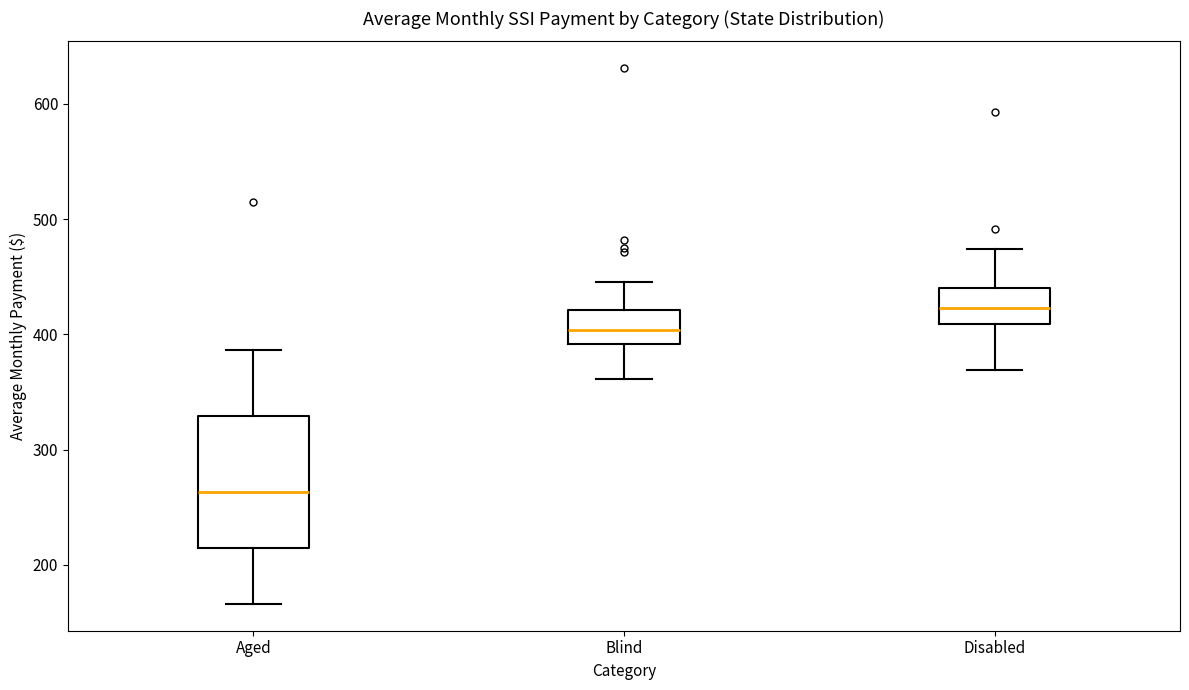

Where does the median line of the box for Aged sit on the y-axis? The values are not printed on the chart, so give them approximately, as read against the axis.

260